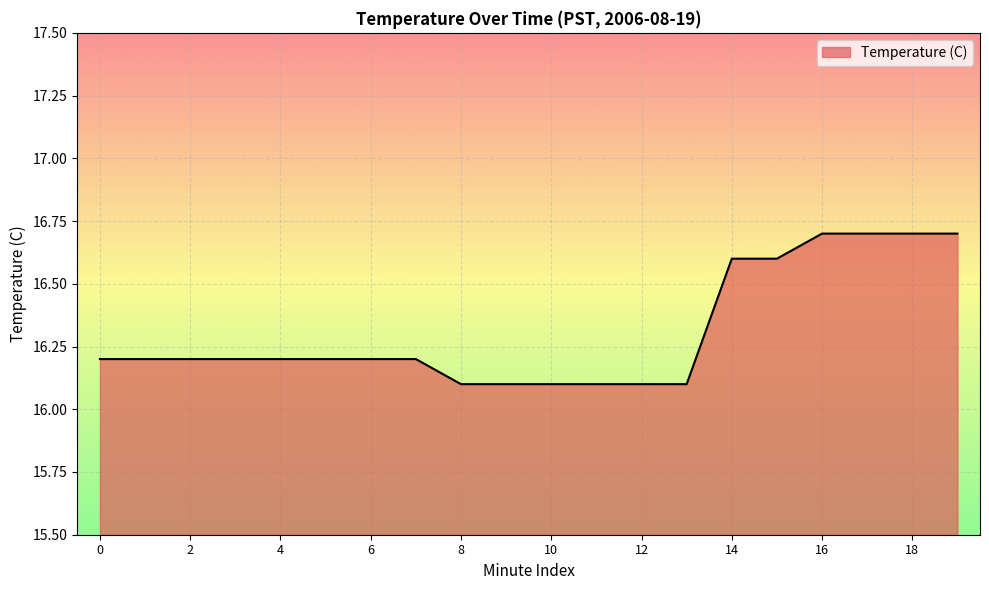

Count the number of categories in the chart.

20